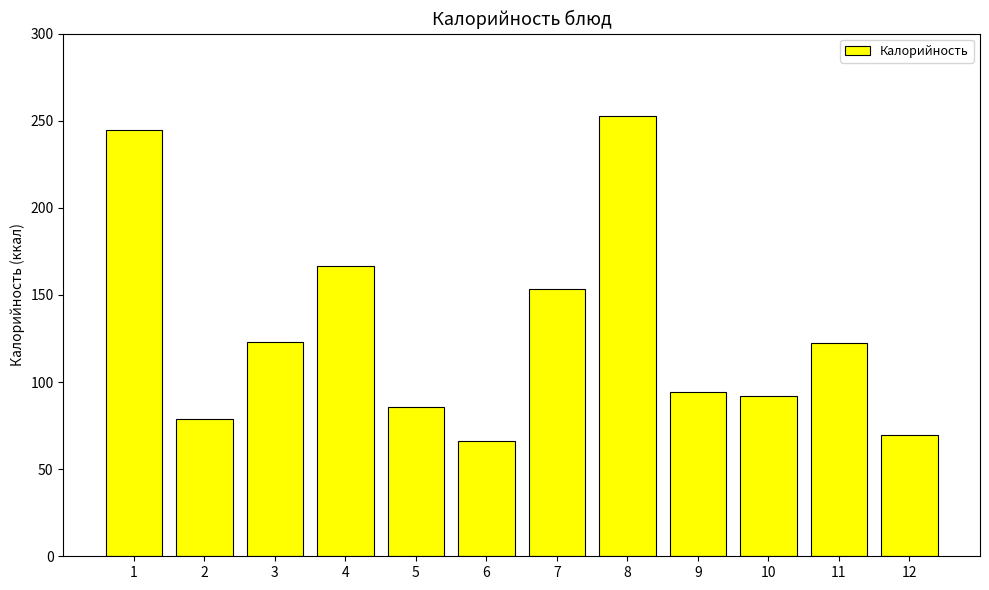

True or false: the data shows 94.5 at 9.

True